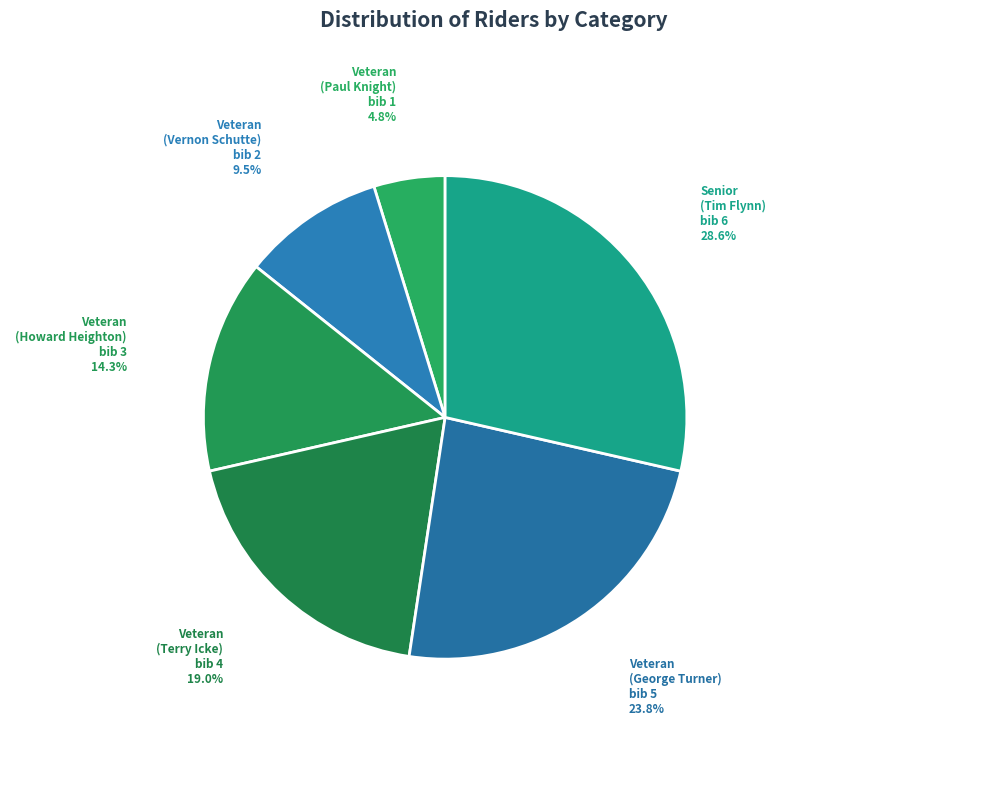

How many slices are in this pie chart?

6